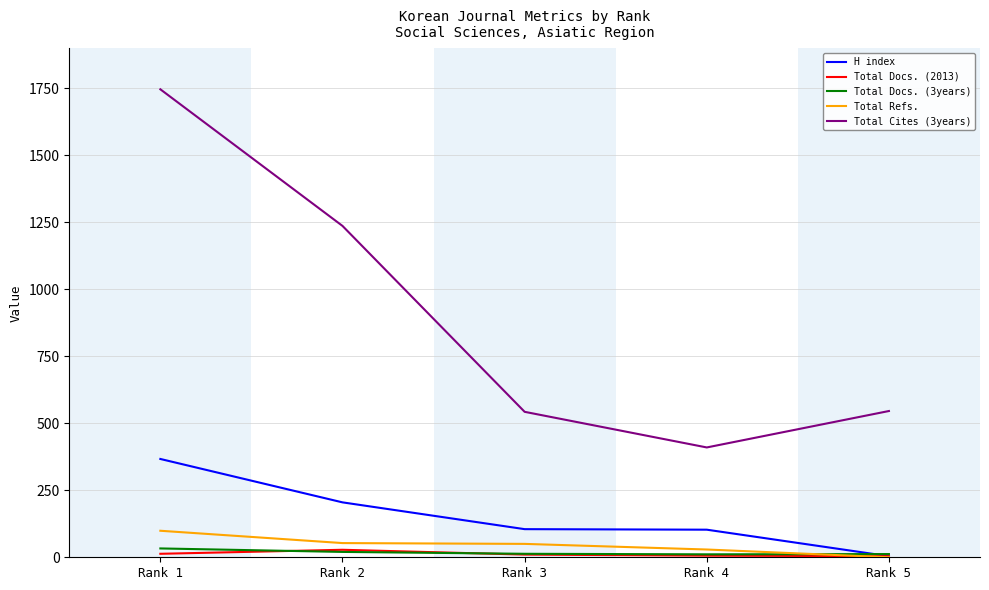

At which label is Total Cites (3years) closest to 1078?

Rank 2